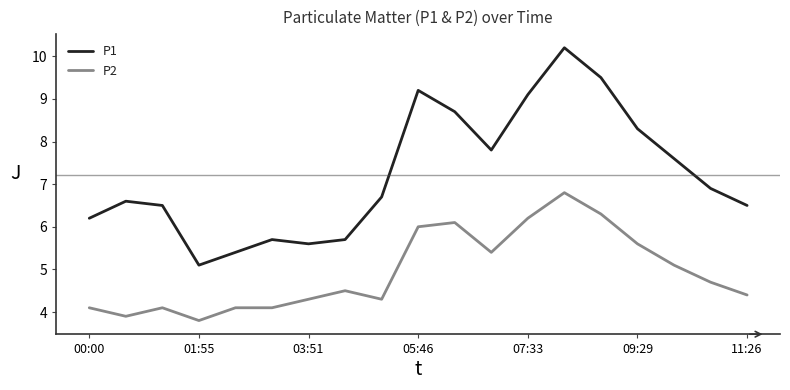

Rank the series by their average value, from lowest to highest.

P2, P1